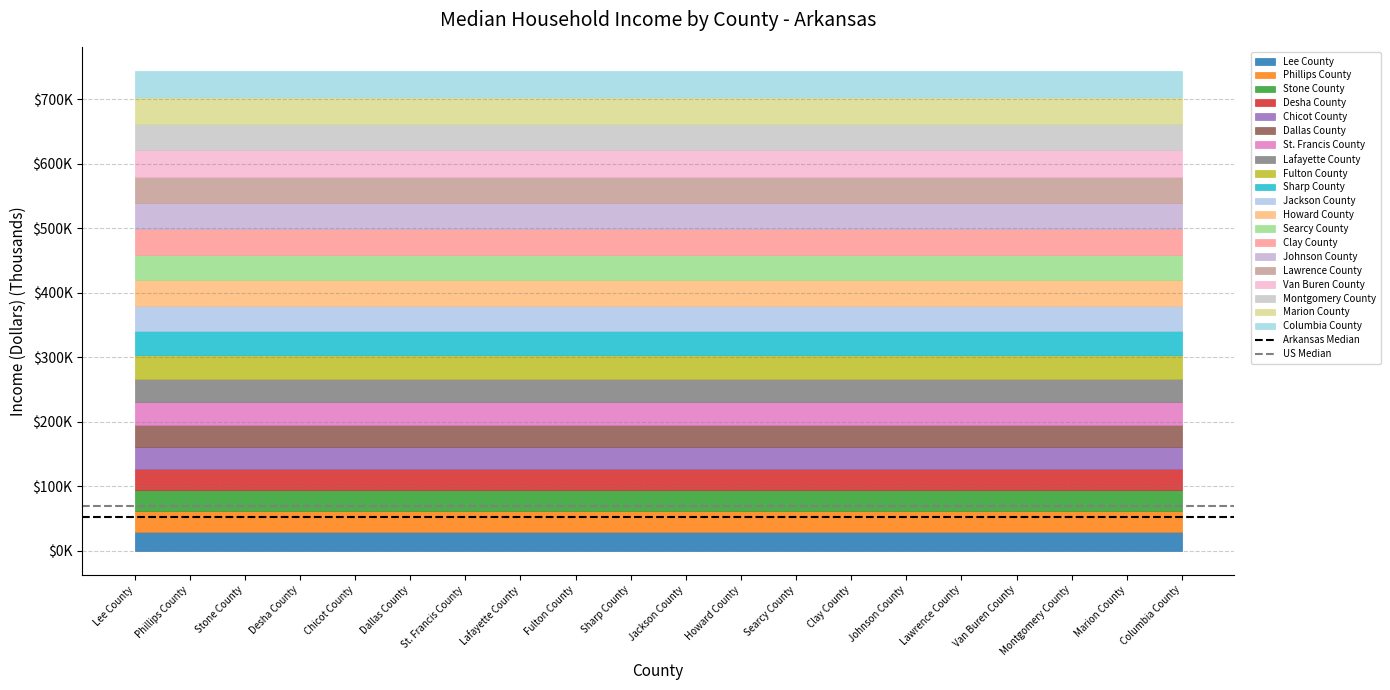

Does the chart display data point markers on the line(s)?

No